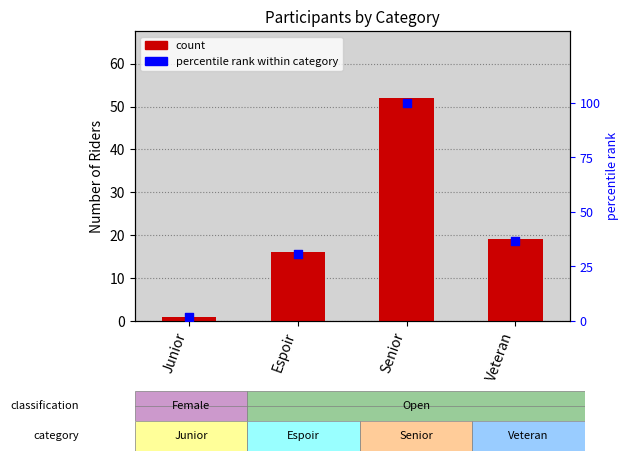

What are all the series names shown in the legend?

count, percentile rank